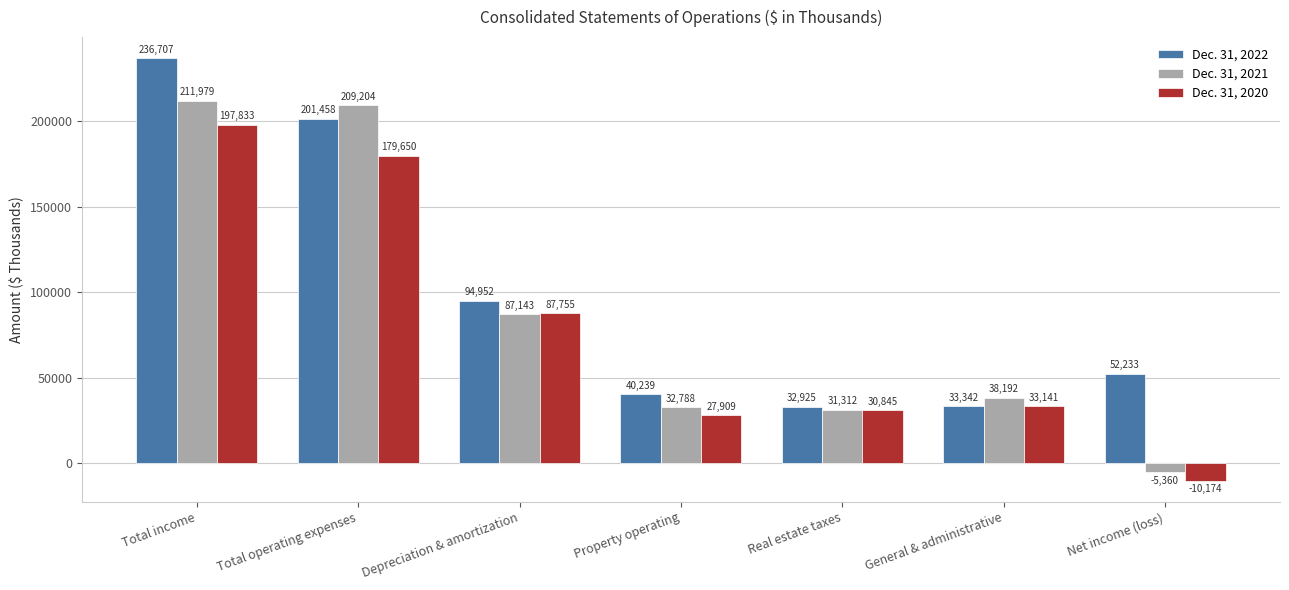

What is the sum of the Dec. 31, 2021 values at Total income and Depreciation & amortization?

299122